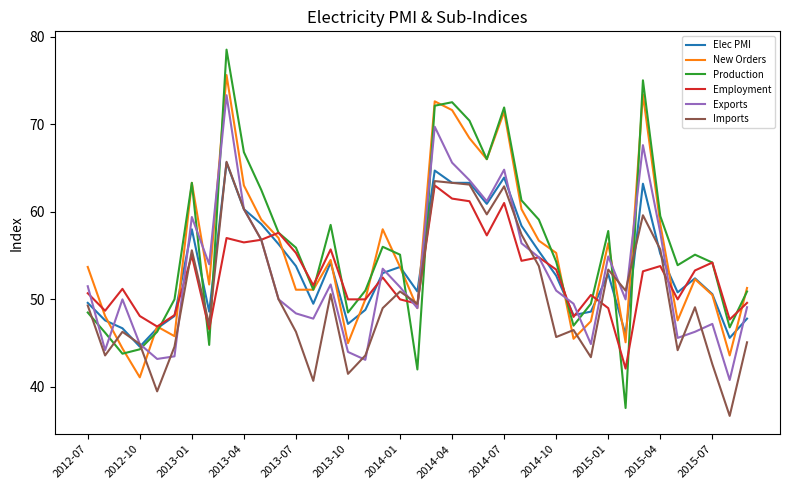

What is the difference between the second highest and minimum values in the Production series?

37.4